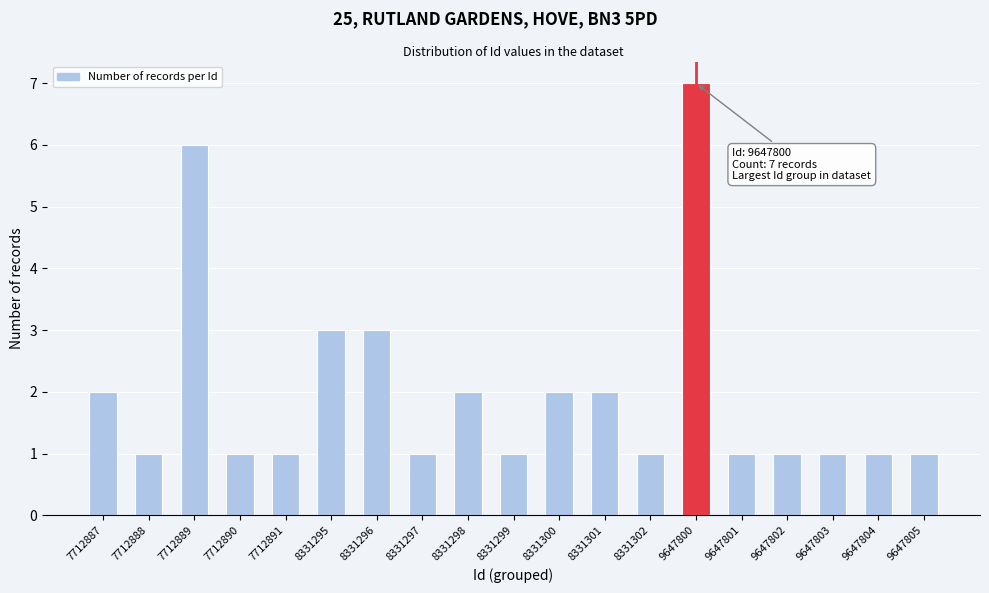

Reading left to right, what are all the values shown in this chart?

7712887=2	7712888=1	7712889=6	7712890=1	7712891=1	8331295=3	8331296=3	8331297=1	8331298=2	8331299=1	8331300=2	8331301=2	8331302=1	9647800=7	9647801=1	9647802=1	9647803=1	9647804=1	9647805=1